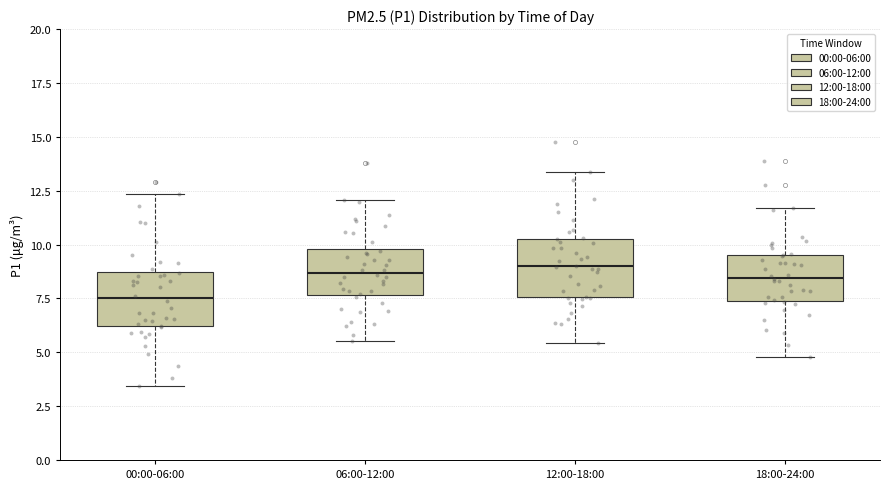

Reading left to right, read every box against the y-axis: the position of its median line, the range the box covers, and the ends of its whiskers. The values are not printed on the chart, so give them approximately, as read against the axis.

00:00-06:00: median 7.5, box 6.0 to 8.5, whiskers 3.5 to 12.5
06:00-12:00: median 8.5, box 7.5 to 10.0, whiskers 5.5 to 12.0
12:00-18:00: median 9.0, box 7.5 to 10.5, whiskers 5.5 to 13.5
18:00-24:00: median 8.5, box 7.5 to 9.5, whiskers 5.0 to 11.5